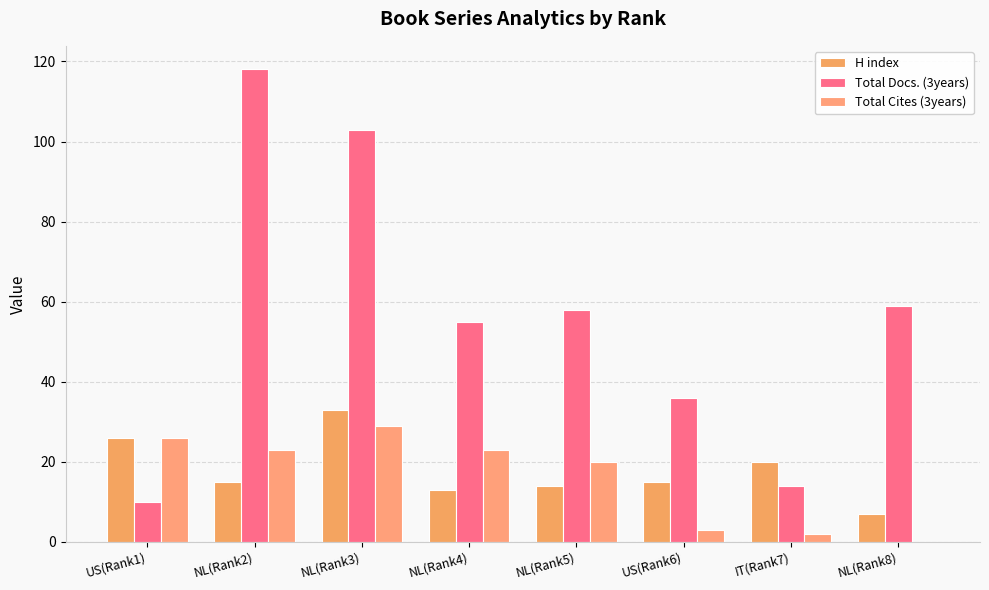

How many distinct data groups are displayed?

3